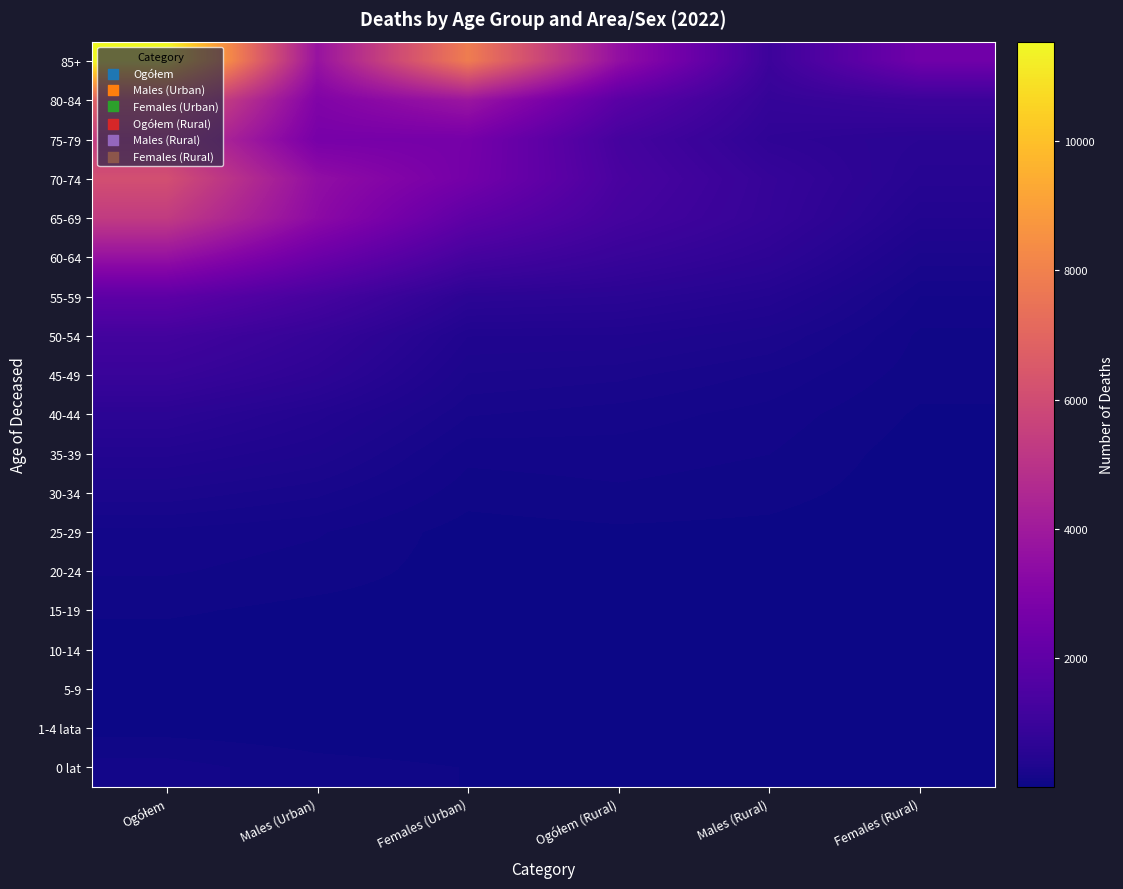

List the series in order of their peak value, lowest first.

5-9, 10-14, 1-4 lata, 15-19, 20-24, 0 lat, 25-29, 30-34, 35-39, 40-44, 45-49, 50-54, 55-59, 60-64, 65-69, 75-79, 70-74, 80-84, 85+